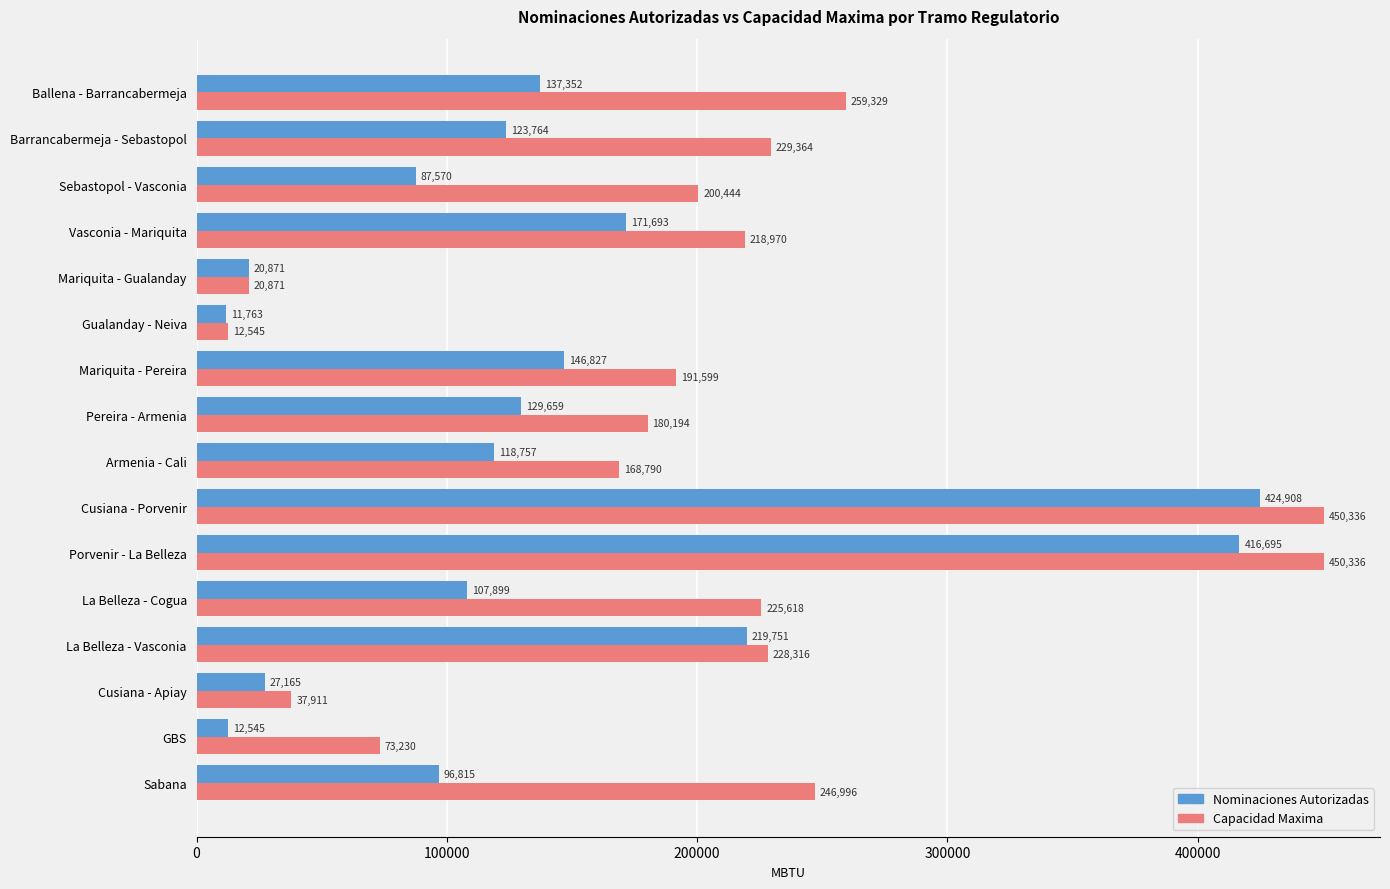

Rank the categories by Nominaciones Autorizadas value from highest to lowest.

Cusiana - Porvenir, Porvenir - La Belleza, La Belleza - Vasconia, Vasconia - Mariquita, Mariquita - Pereira, Ballena - Barrancabermeja, Pereira - Armenia, Barrancabermeja - Sebastopol, Armenia - Cali, La Belleza - Cogua, Sabana, Sebastopol - Vasconia, Cusiana - Apiay, Mariquita - Gualanday, GBS, Gualanday - Neiva